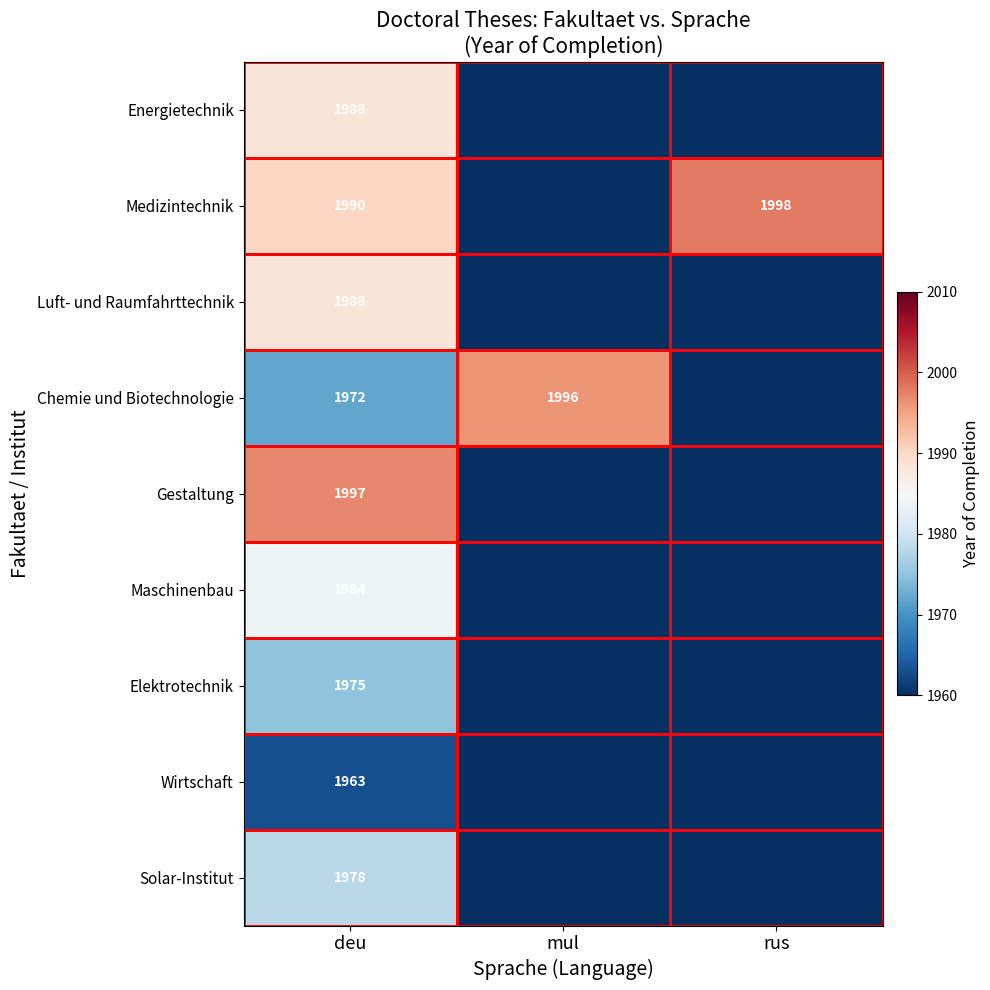

At how many categories does at least one series exceed 734?

3